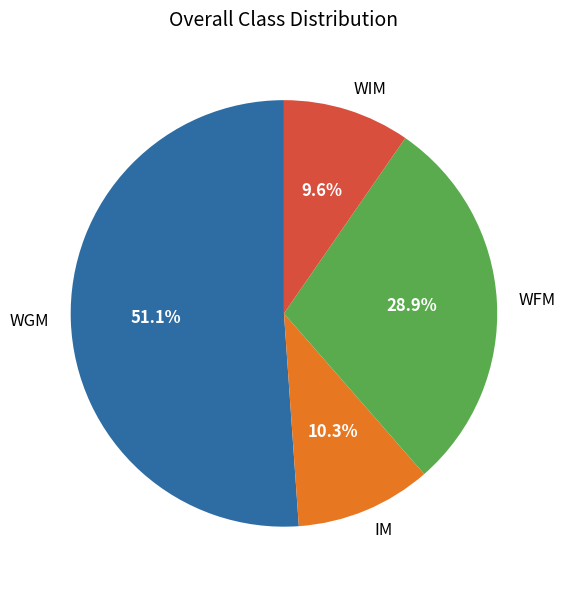

How many slices are in this pie chart?

4